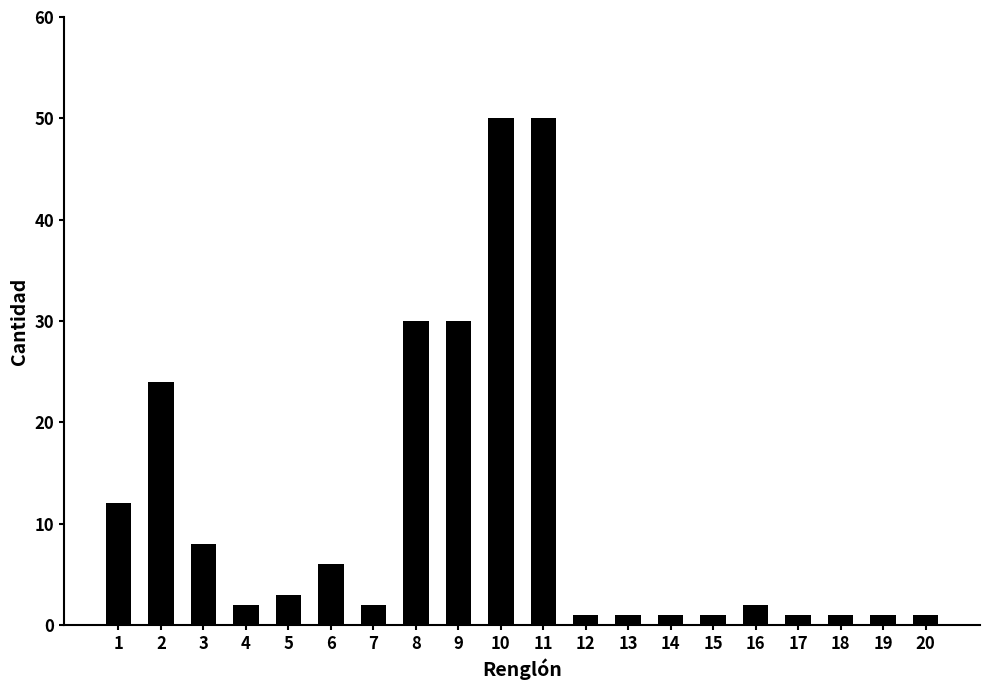

What is the maximum value shown in the chart?

50